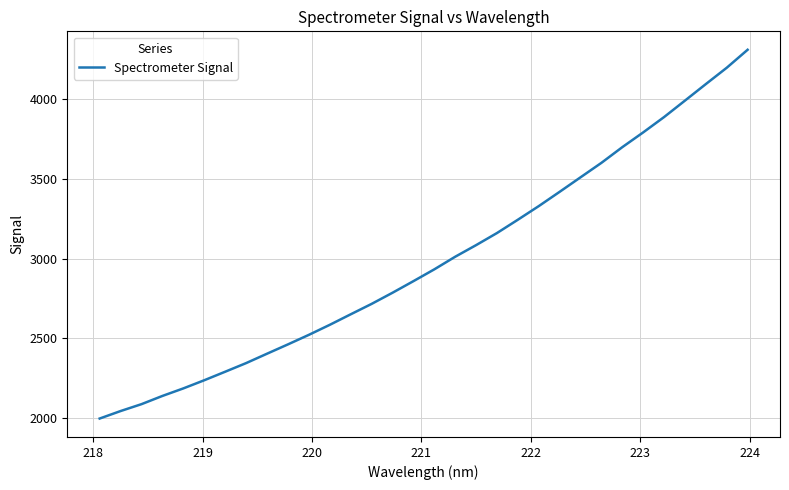

What is the smallest value displayed?

1996.6